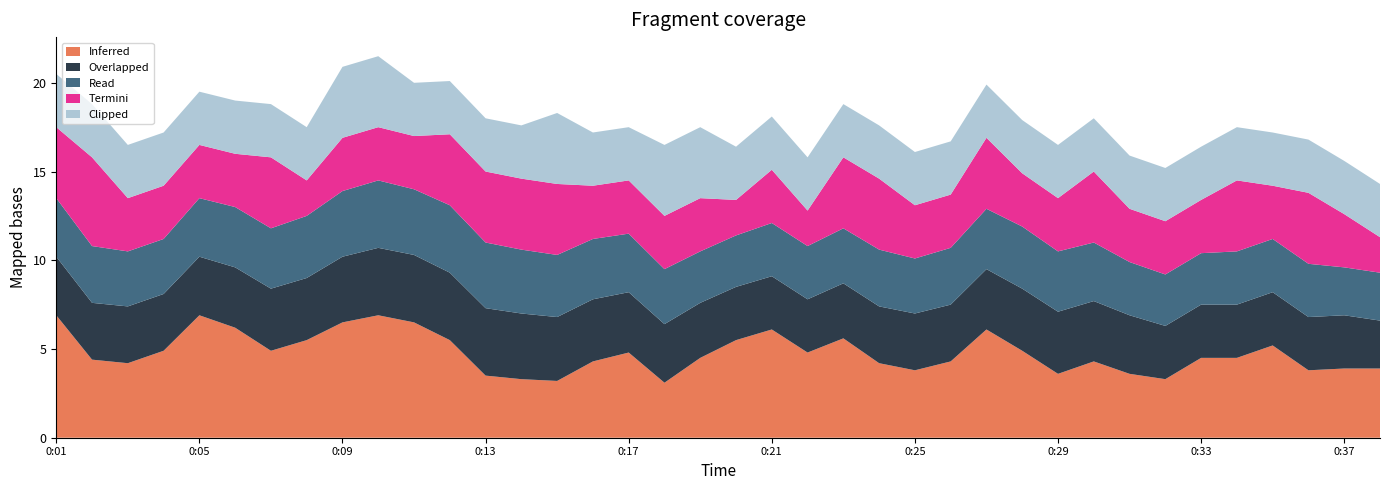

Reading left to right, transcribe all the data shown in this chart.

Inferred: 6.9	4.4	4.2	4.9	6.9	6.2	4.9	5.5	6.5	6.9	6.5	5.5	3.5	3.3	3.2	4.3	4.8	3.1	4.5	5.5	6.1	4.8	5.6	4.2	3.8	4.3	6.1	4.9	3.6	4.3	3.6	3.3	4.5	4.5	5.2	3.8	3.9	3.9
Read: 3.3	3.2	3.1	3.1	3.3	3.4	3.4	3.5	3.7	3.8	3.7	3.8	3.7	3.6	3.5	3.4	3.3	3.1	2.9	2.9	3.0	3.0	3.1	3.2	3.1	3.2	3.4	3.5	3.4	3.3	3.0	2.9	2.9	3.0	3.0	3.0	2.7	2.7
Overlapped: 3.3	3.2	3.2	3.2	3.3	3.4	3.5	3.5	3.7	3.8	3.8	3.8	3.8	3.7	3.6	3.5	3.4	3.3	3.1	3.0	3.0	3.0	3.1	3.2	3.2	3.2	3.4	3.5	3.5	3.4	3.3	3.0	3.0	3.0	3.0	3.0	3.0	2.7
Termini: 4.0	5.0	3.0	3.0	3.0	3.0	4.0	2.0	3.0	3.0	3.0	4.0	4.0	4.0	4.0	3.0	3.0	3.0	3.0	2.0	3.0	2.0	4.0	4.0	3.0	3.0	4.0	3.0	3.0	4.0	3.0	3.0	3.0	4.0	3.0	4.0	3.0	2.0
Clipped: 3.0	3.0	3.0	3.0	3.0	3.0	3.0	3.0	4.0	4.0	3.0	3.0	3.0	3.0	4.0	3.0	3.0	4.0	4.0	3.0	3.0	3.0	3.0	3.0	3.0	3.0	3.0	3.0	3.0	3.0	3.0	3.0	3.0	3.0	3.0	3.0	3.0	3.0